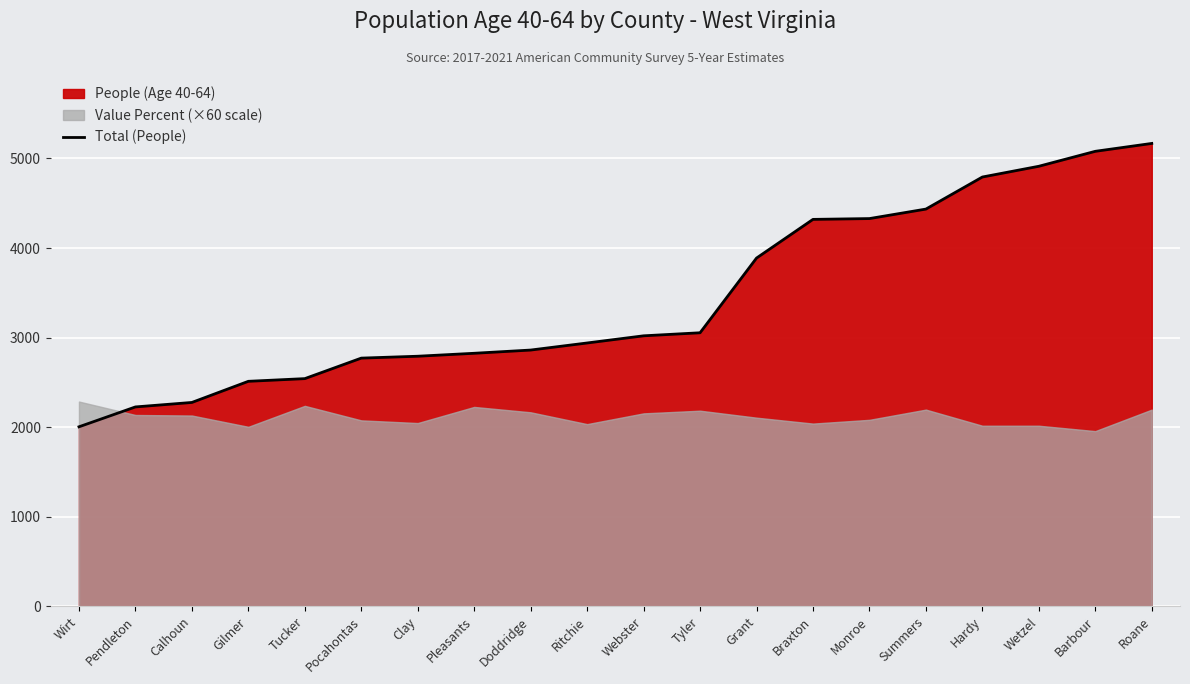

What is the value of the 5th point from the left?

2542